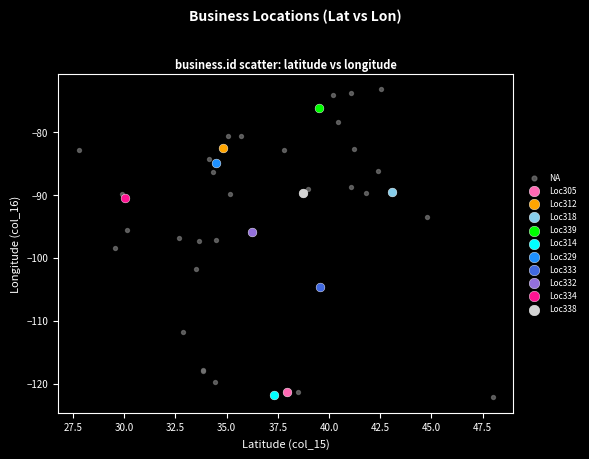

What are all the series names shown in the legend?

NA, Loc305, Loc312, Loc318, Loc339, Loc314, Loc329, Loc333, Loc332, Loc334, Loc338